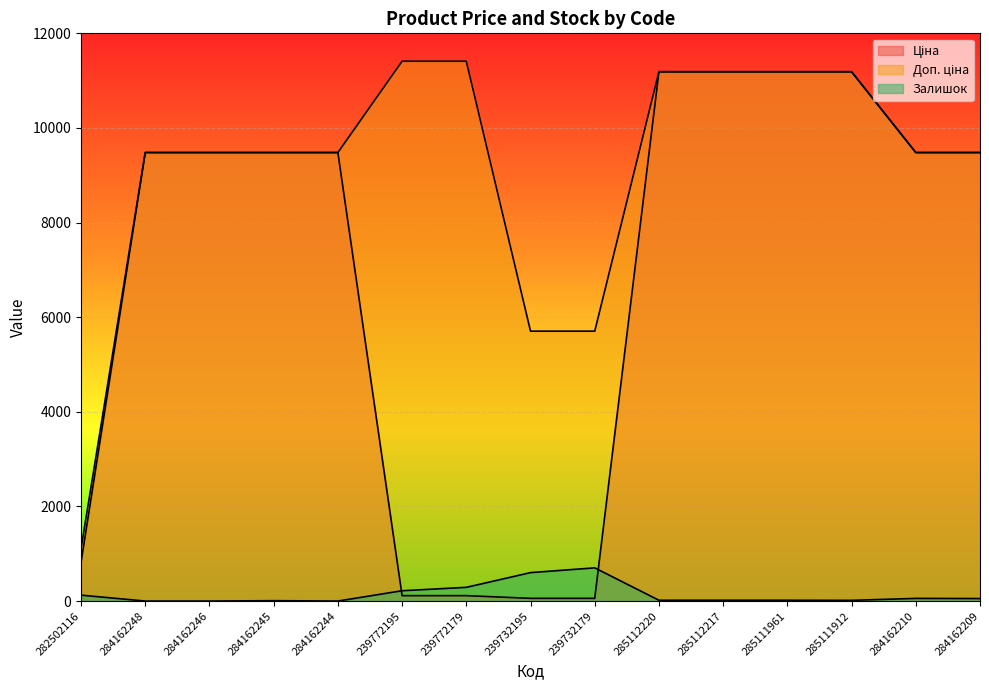

Where does the Залишок series first go above 17?

282502116